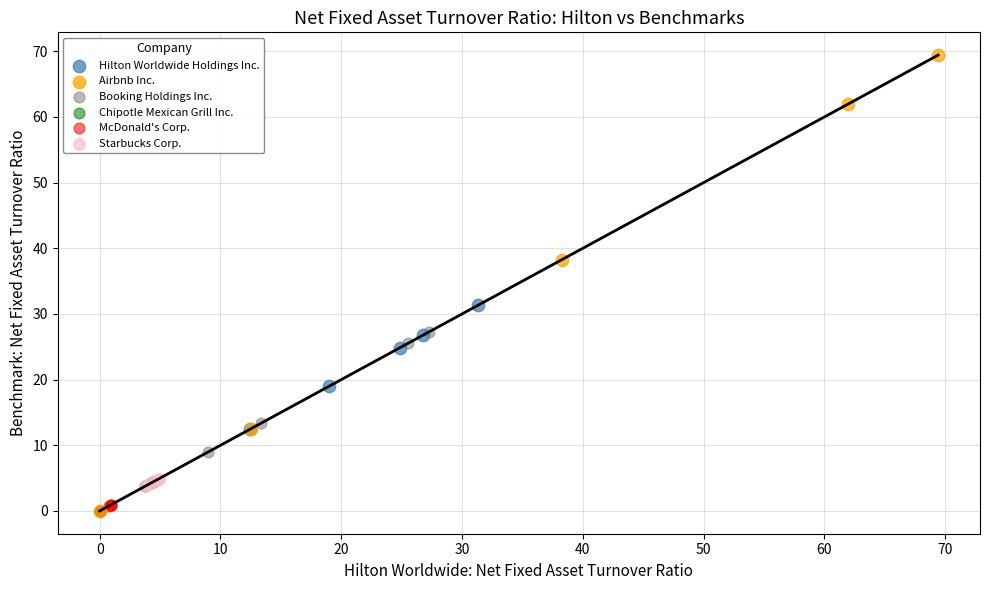

What are all the series names shown in the legend?

Hilton Worldwide Holdings Inc., Airbnb Inc., Booking Holdings Inc., Chipotle Mexican Grill Inc., McDonald's Corp., Starbucks Corp.